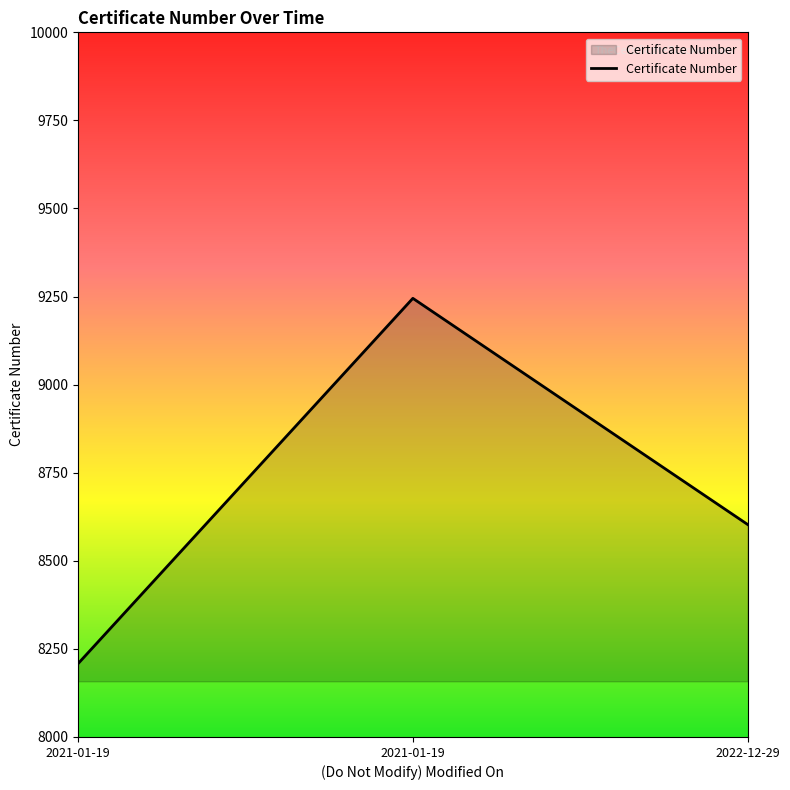

Is this an area chart (filled region under the line)?

Yes